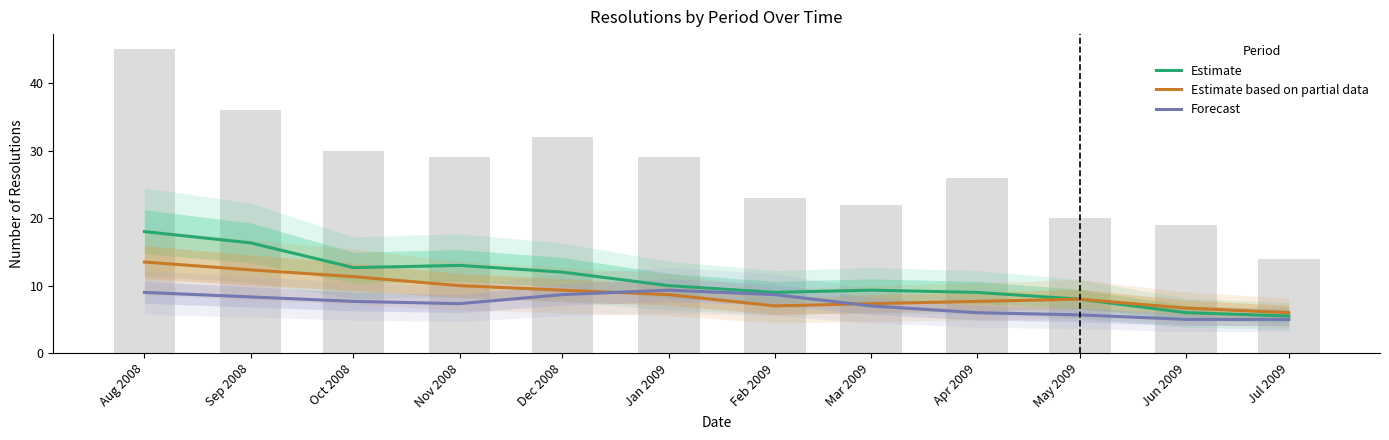

What is the label of the 12th bar from the right?

Aug 2008